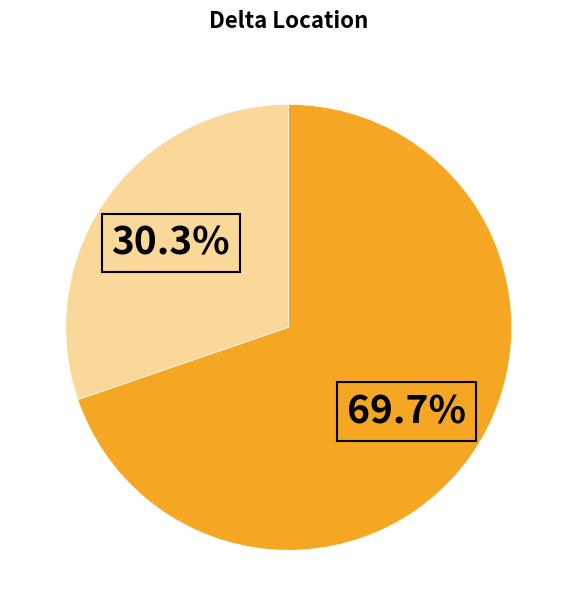

How many segments does this pie chart have?

2